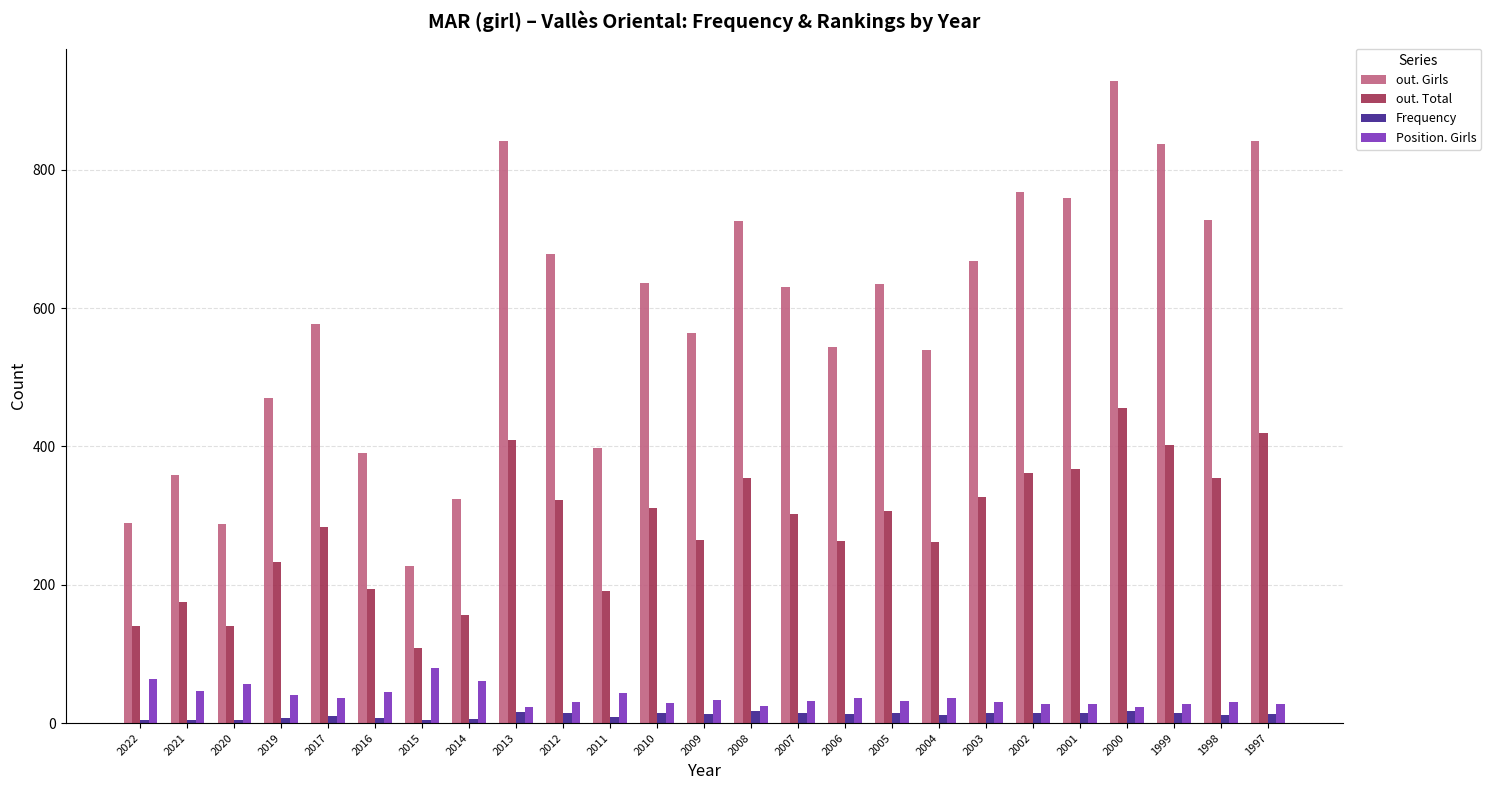

What is the difference between the out. Girls values at 1997 and 1999?

5